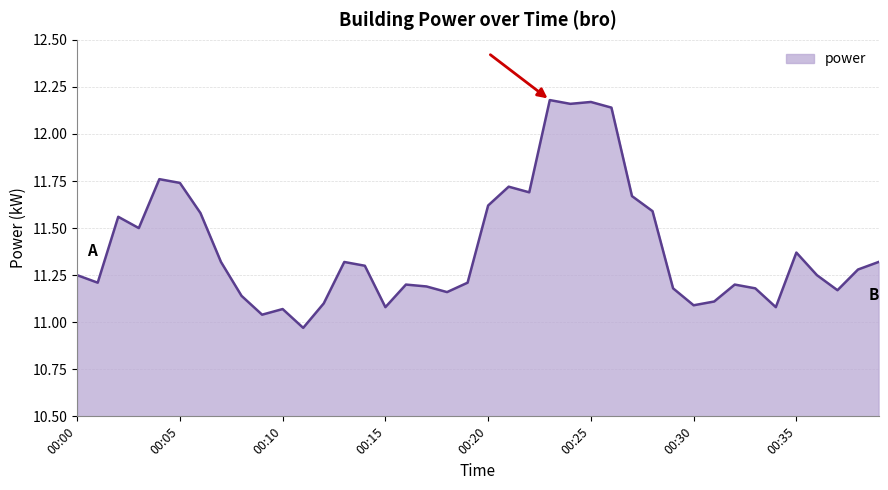

What is the difference between the maximum and minimum values?

1.2